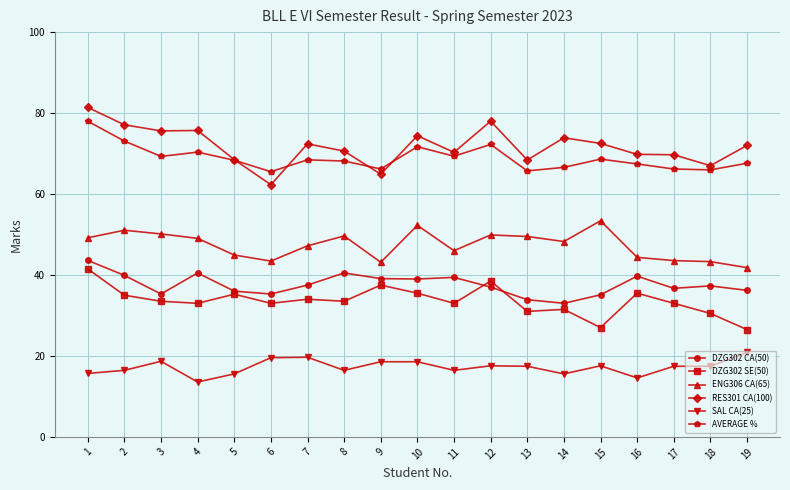

Which series has the largest total across all categories?

RES301 CA(100)